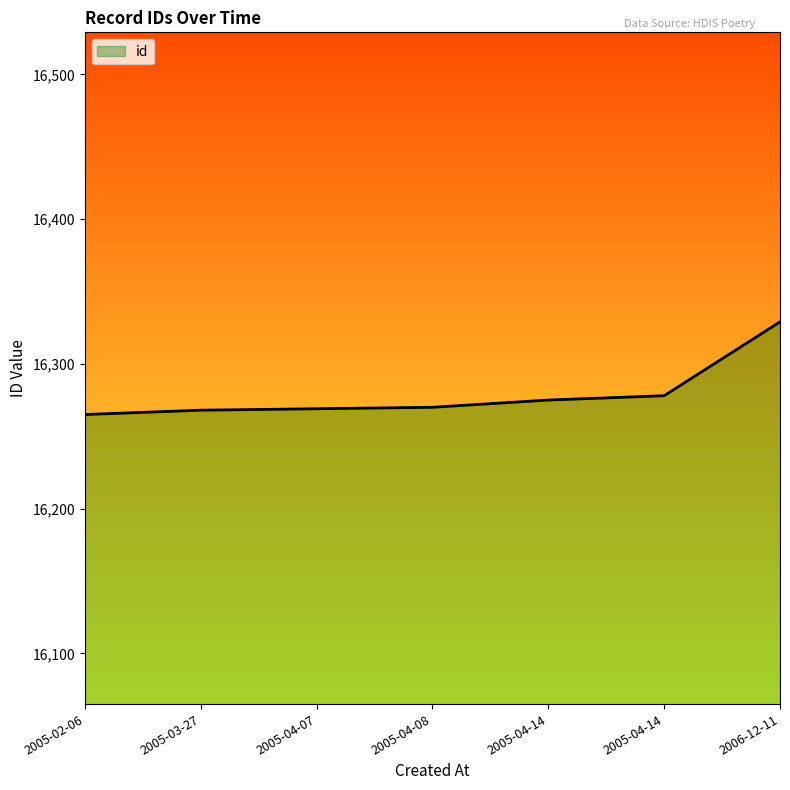

Does the chart display data point markers on the line(s)?

No